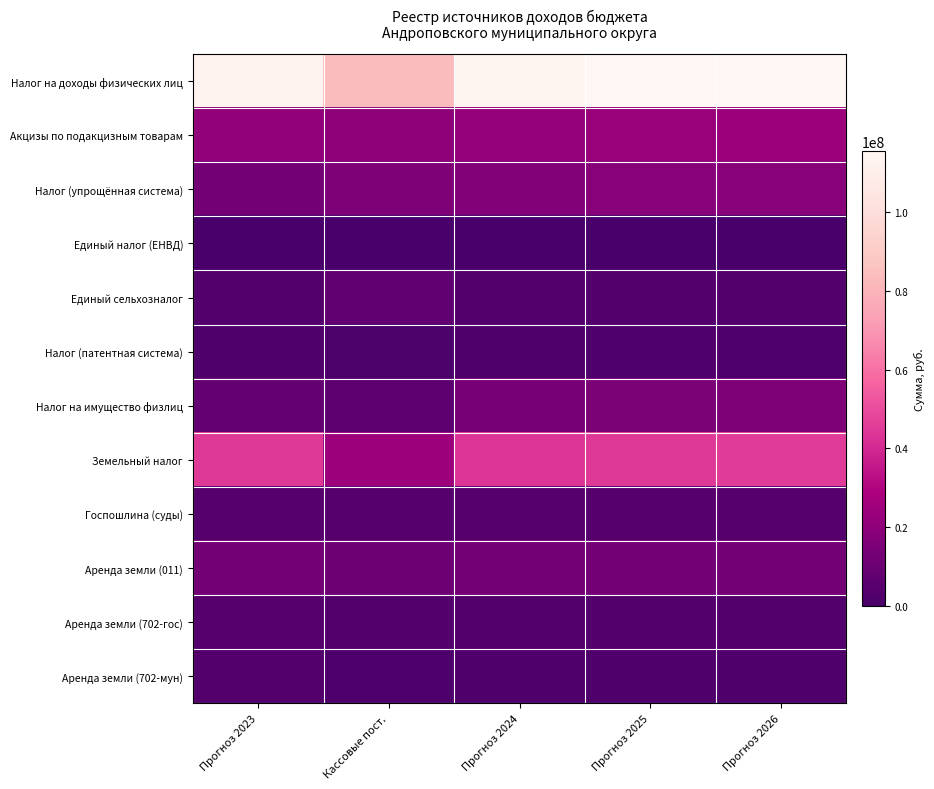

At how many categories does at least one series exceed 111313875?

4